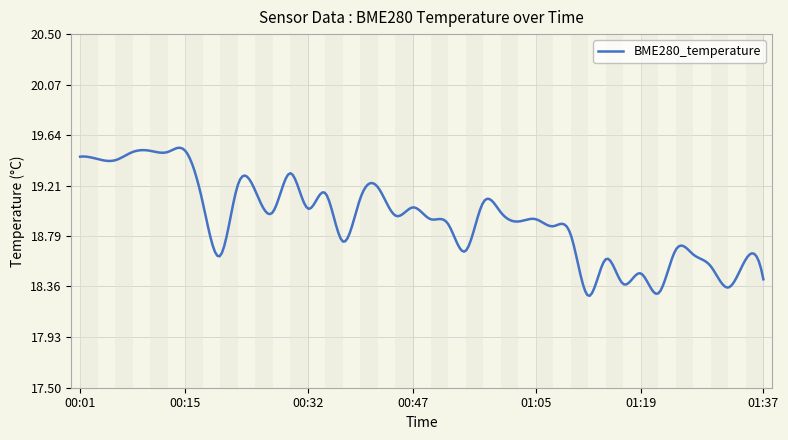

What is the difference between the maximum and minimum values?

1.3